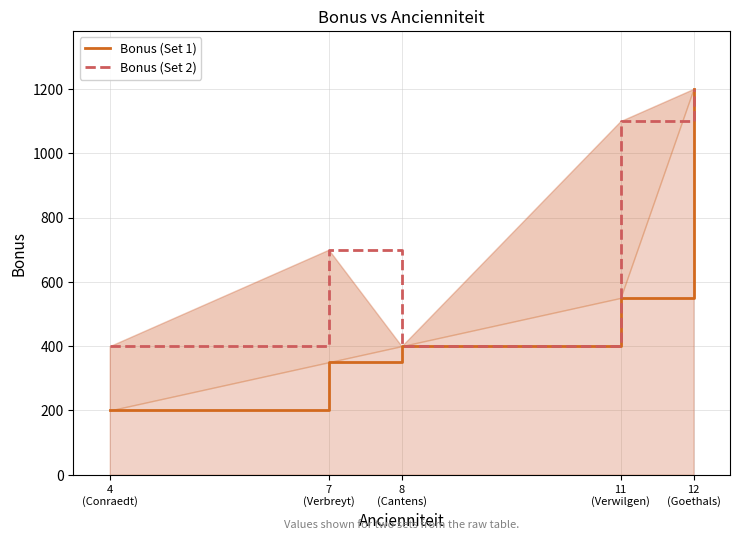

How many interior local valleys does the Bonus (Set 2) series have?

1